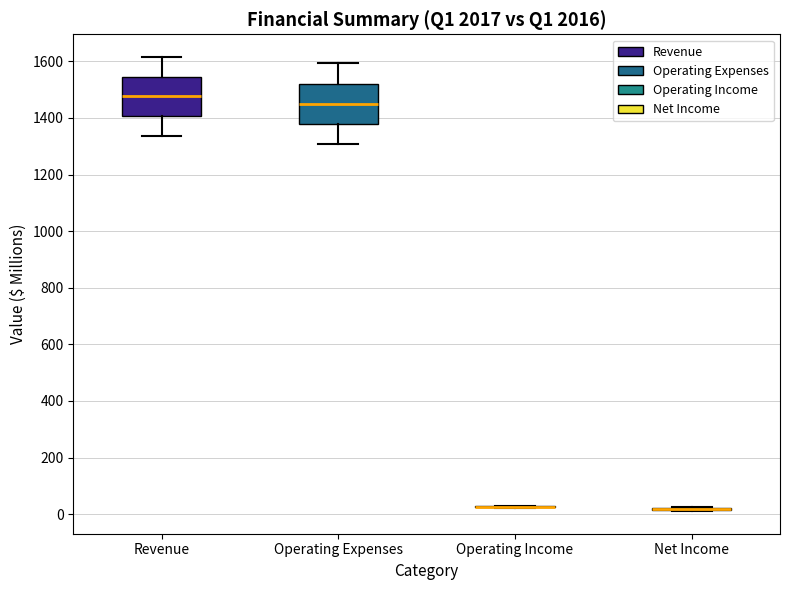

Reading left to right, transcribe this box plot: for each box, give where its median line is, the range the box spans, and where its two whiskers end, as read against the y-axis. The values are not printed on the chart, so give them approximately, as read against the axis.

Revenue: median 1480, box 1400 to 1540, whiskers 1340 to 1620
Operating Expenses: median 1460, box 1380 to 1520, whiskers 1300 to 1600
Operating Income: box collapsed to a line at 20, whiskers 20 to 20
Net Income: box collapsed to a line at 20, whiskers 20 to 20